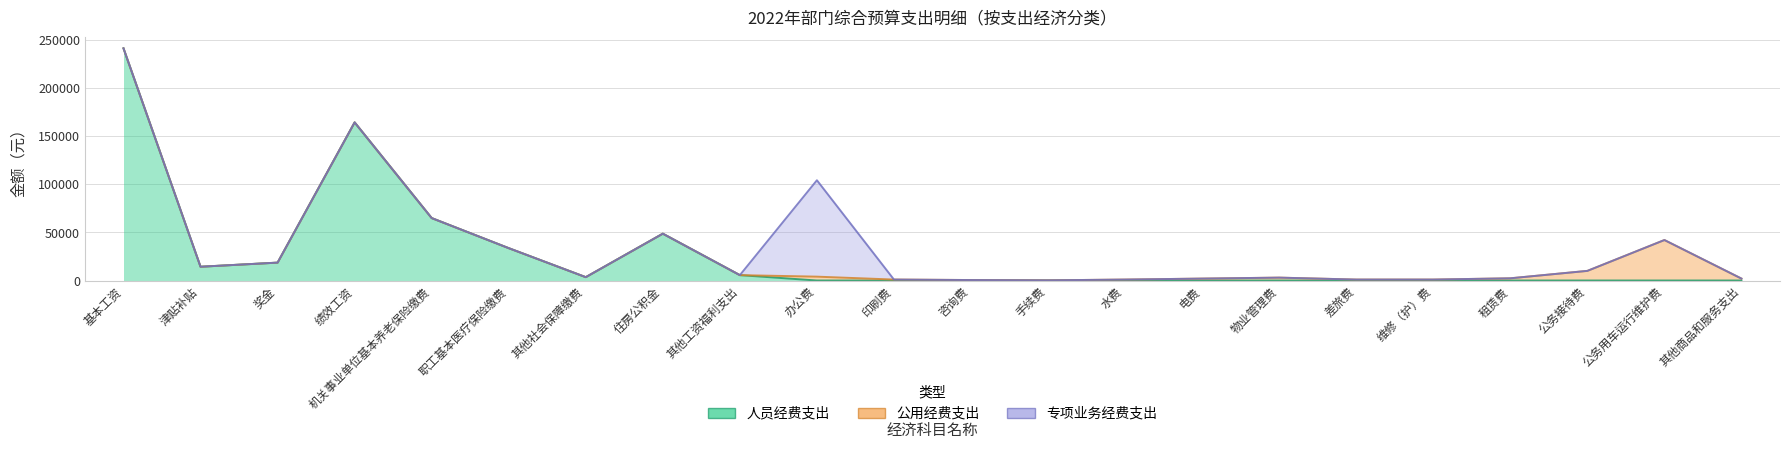

Between which two adjacent categories do 人员经费支出 and 公用经费支出 first intersect?

其他工资福利支出 and 办公费